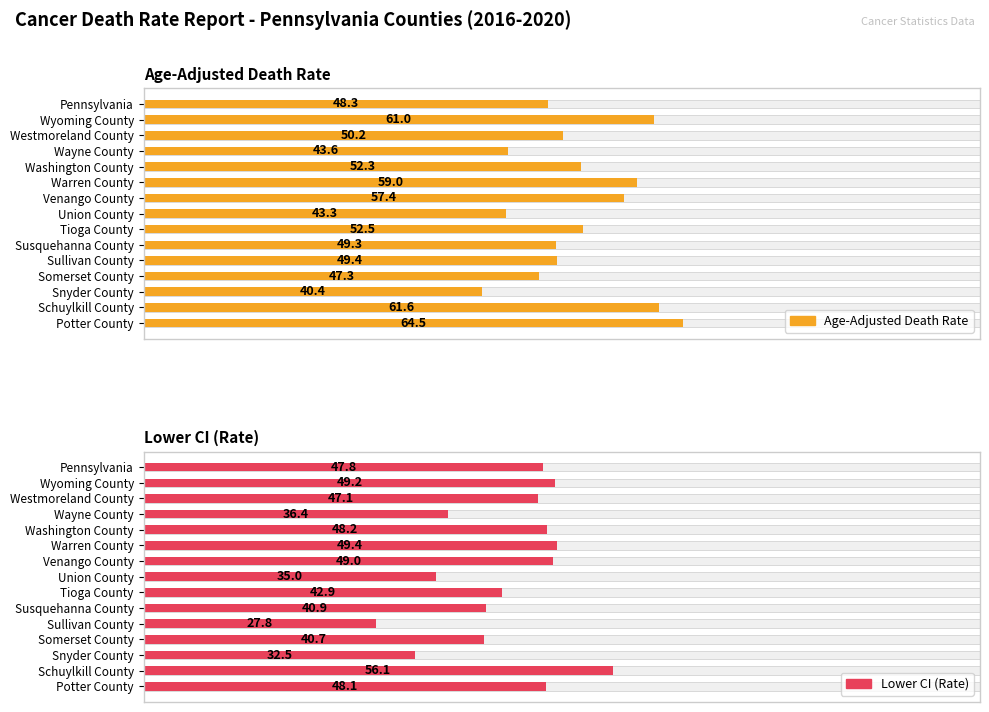

How many groups of bars are there?

15